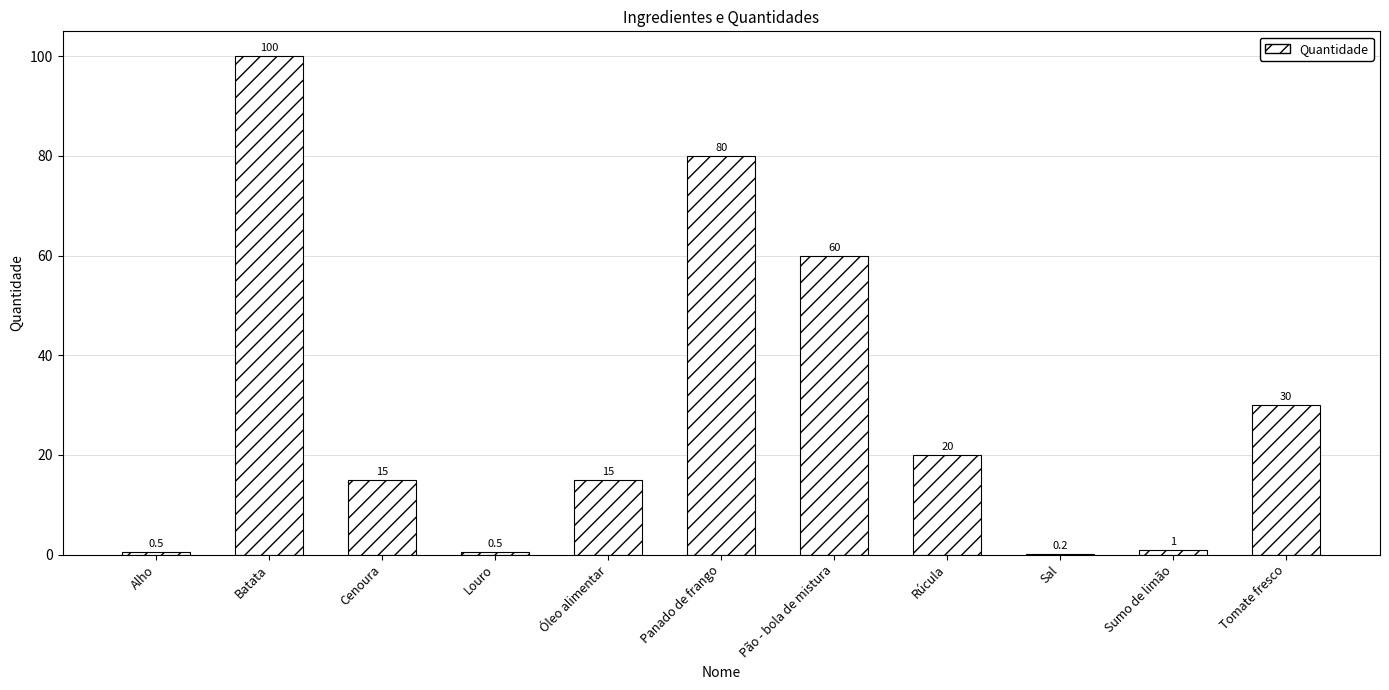

Which category has the highest value across all series?

Batata